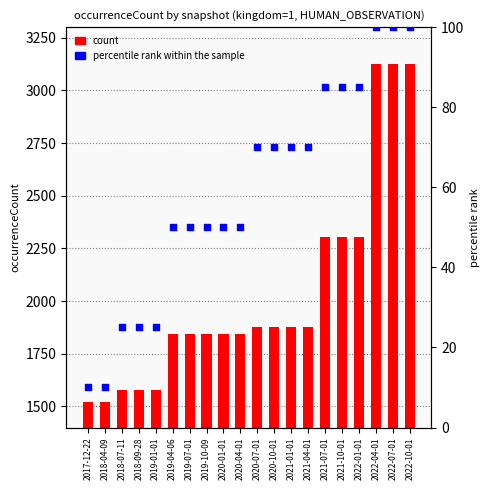

Is the value of percentile rank within the sample at 2020-07-01 greater than the value of count at 2017-12-22?

No